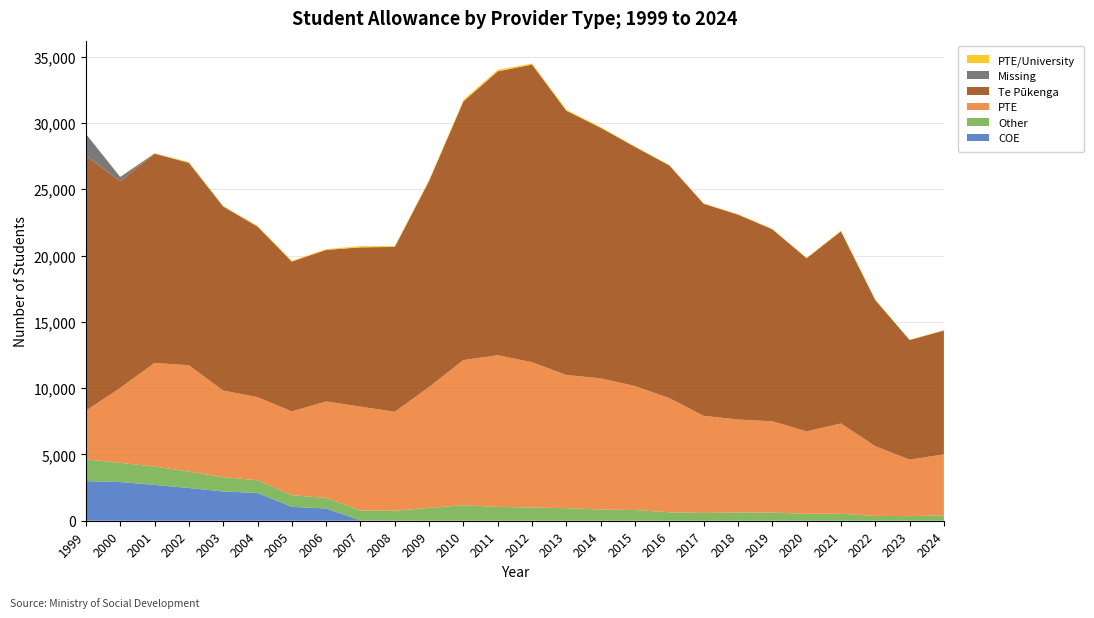

Reading right to left, extract all data points from this chart.

COE: 2024=0	2023=0	2022=0	2021=0	2020=0	2019=0	2018=0	2017=0	2016=0	2015=3	2014=0	2013=0	2012=0	2011=0	2010=0	2009=0	2008=6	2007=24	2006=924	2005=1050	2004=2094	2003=2208	2002=2469	2001=2700	2000=2916	1999=2991
Other: 2024=411	2023=348	2022=363	2021=531	2020=522	2019=615	2018=624	2017=585	2016=636	2015=804	2014=843	2013=948	2012=996	2011=1044	2010=1173	2009=963	2008=753	2007=744	2006=789	2005=876	2004=960	2003=1074	2002=1242	2001=1383	2000=1452	1999=1626
PTE: 2024=4593	2023=4260	2022=5259	2021=6804	2020=6216	2019=6882	2018=7008	2017=7326	2016=8607	2015=9348	2014=9891	2013=10041	2012=10956	2011=11436	2010=10941	2009=9126	2008=7455	2007=7836	2006=7278	2005=6321	2004=6267	2003=6534	2002=8013	2001=7818	2000=5649	1999=3681
Te Pūkenga: 2024=9336	2023=9018	2022=11019	2021=14487	2020=13056	2019=14481	2018=15450	2017=15990	2016=17550	2015=18030	2014=18894	2013=19926	2012=22443	2011=21402	2010=19506	2009=15537	2008=12432	2007=12009	2006=11430	2005=11289	2004=12855	2003=13869	2002=15255	2001=15771	2000=15573	1999=19236
Missing: 2024=0	2023=0	2022=0	2021=0	2020=0	2019=0	2018=0	2017=0	2016=0	2015=0	2014=0	2013=0	2012=0	2011=0	2010=0	2009=0	2008=0	2007=0	2006=0	2005=9	2004=12	2003=18	2002=21	2001=15	2000=330	1999=1635
PTE/University: 2024=33	2023=21	2022=42	2021=60	2020=33	2019=36	2018=39	2017=30	2016=33	2015=39	2014=60	2013=72	2012=81	2011=120	2010=108	2009=81	2008=57	2007=90	2006=63	2005=57	2004=54	2003=45	2002=54	2001=27	2000=21	1999=3